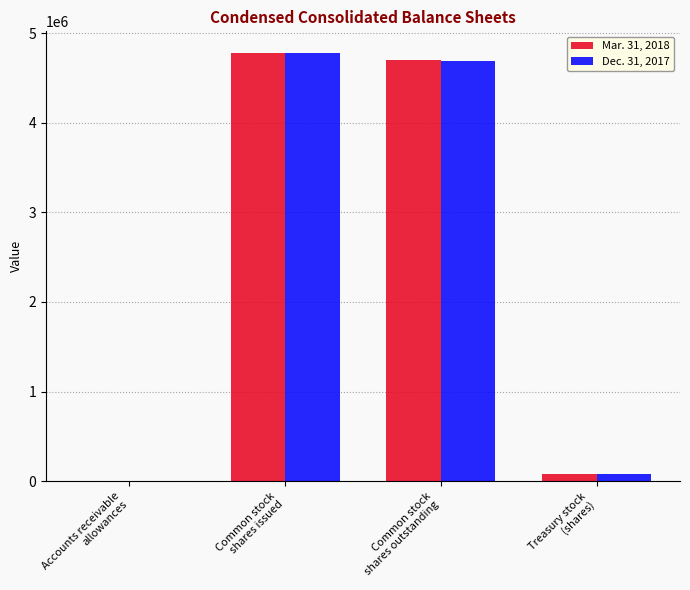

What is the sum of the Dec. 31, 2017 values at Accounts receivable
allowances and Common stock
shares issued?

4774512